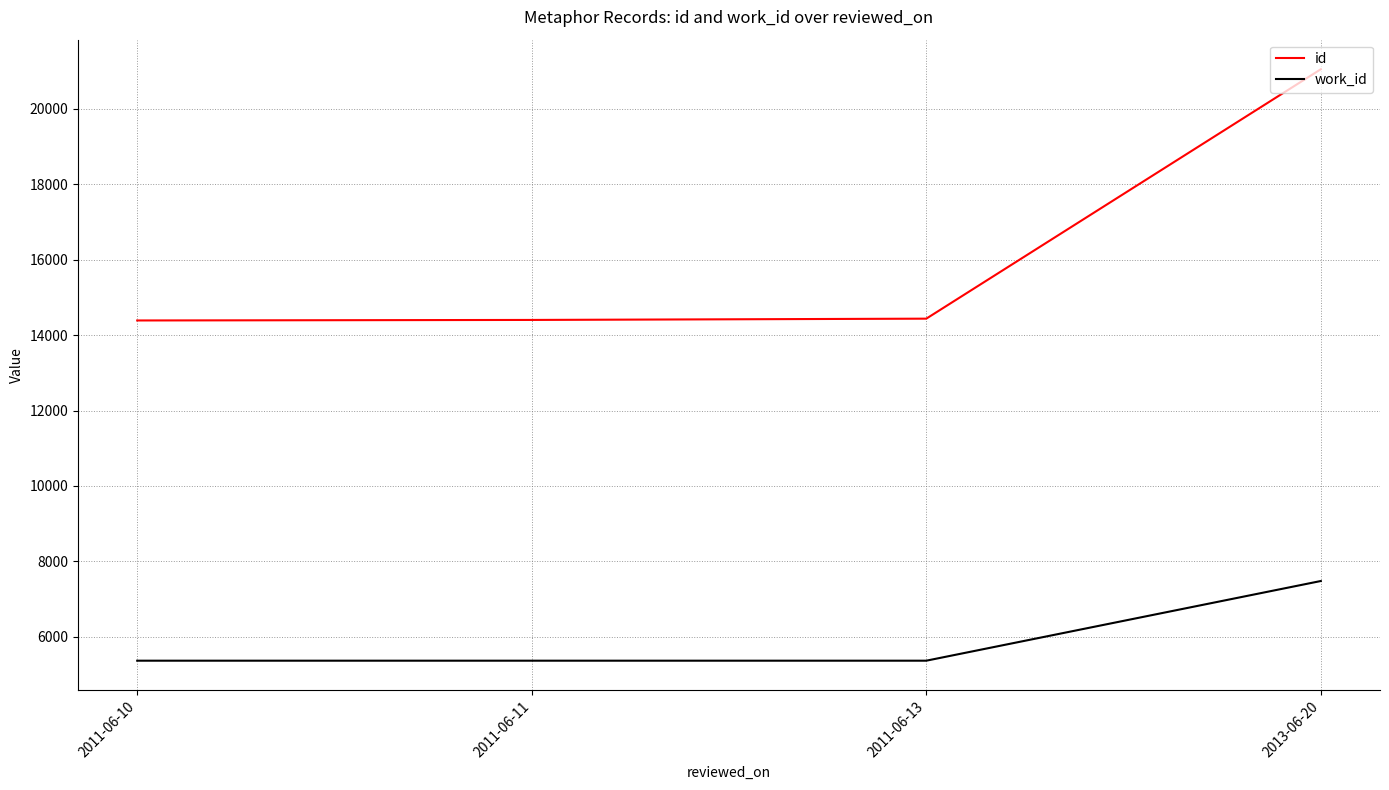

Which category has the highest value in the work_id series?

2013-06-20